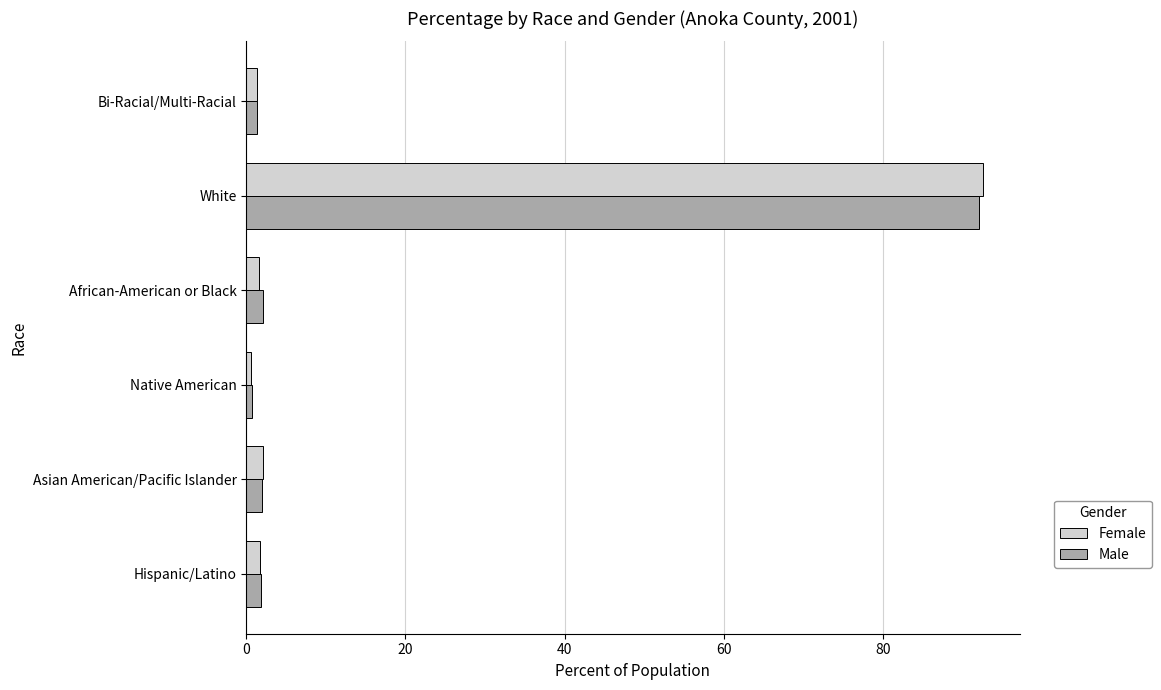

Which series changed the most between Hispanic/Latino and White?

Female